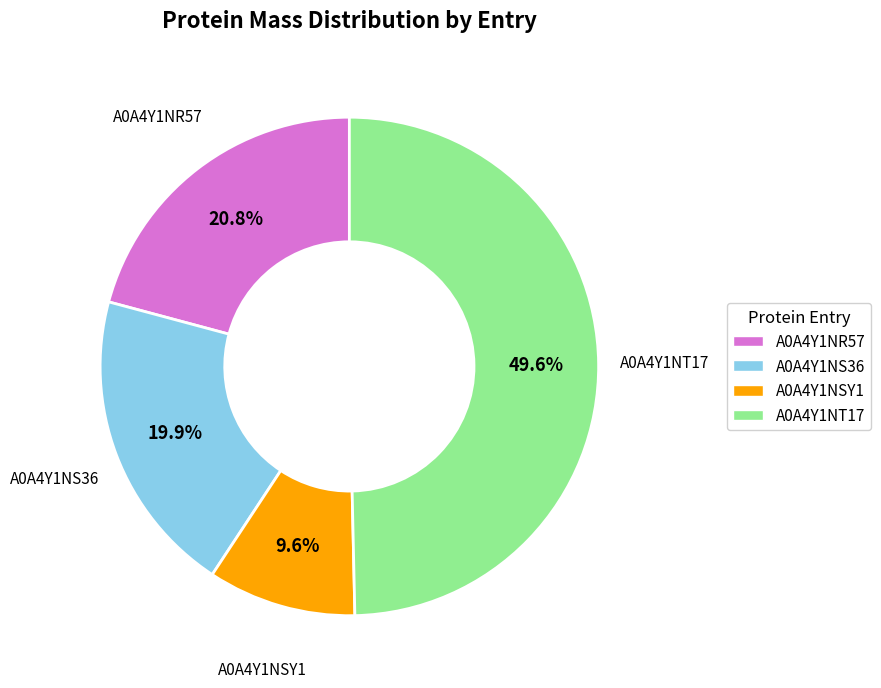

To the nearest percent, what is the combined percentage of A0A4Y1NR57 and A0A4Y1NSY1?

30%